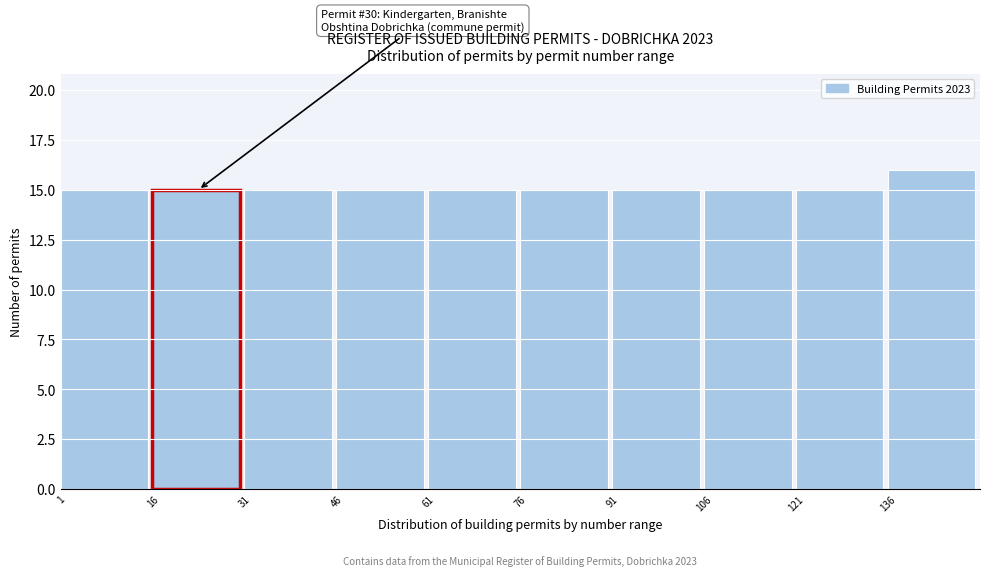

Which range on the x-axis has the tallest bar?

136 to 151